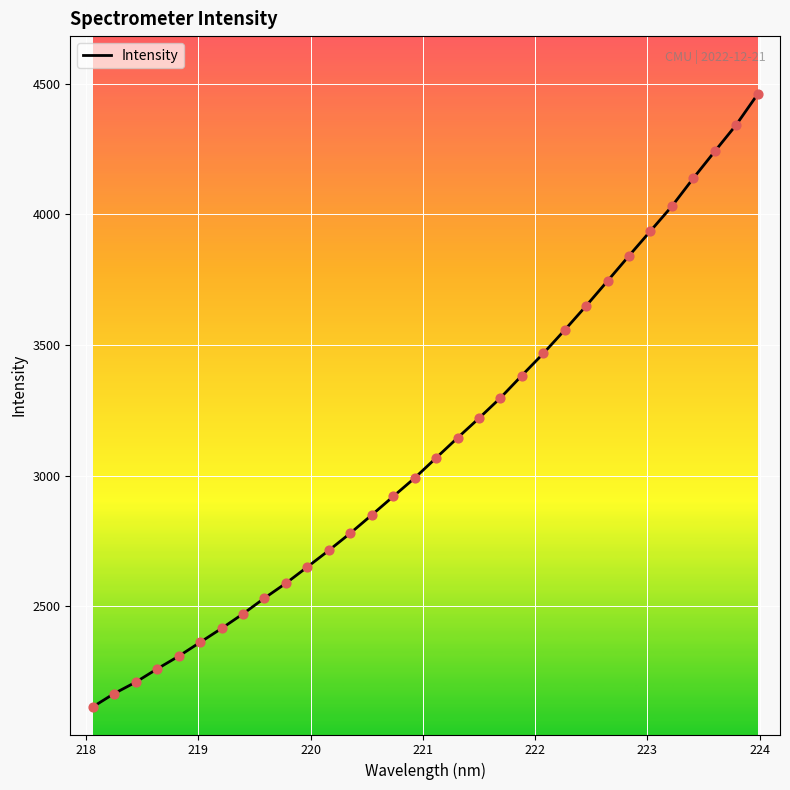

What is the difference between the maximum and minimum values?

2345.5